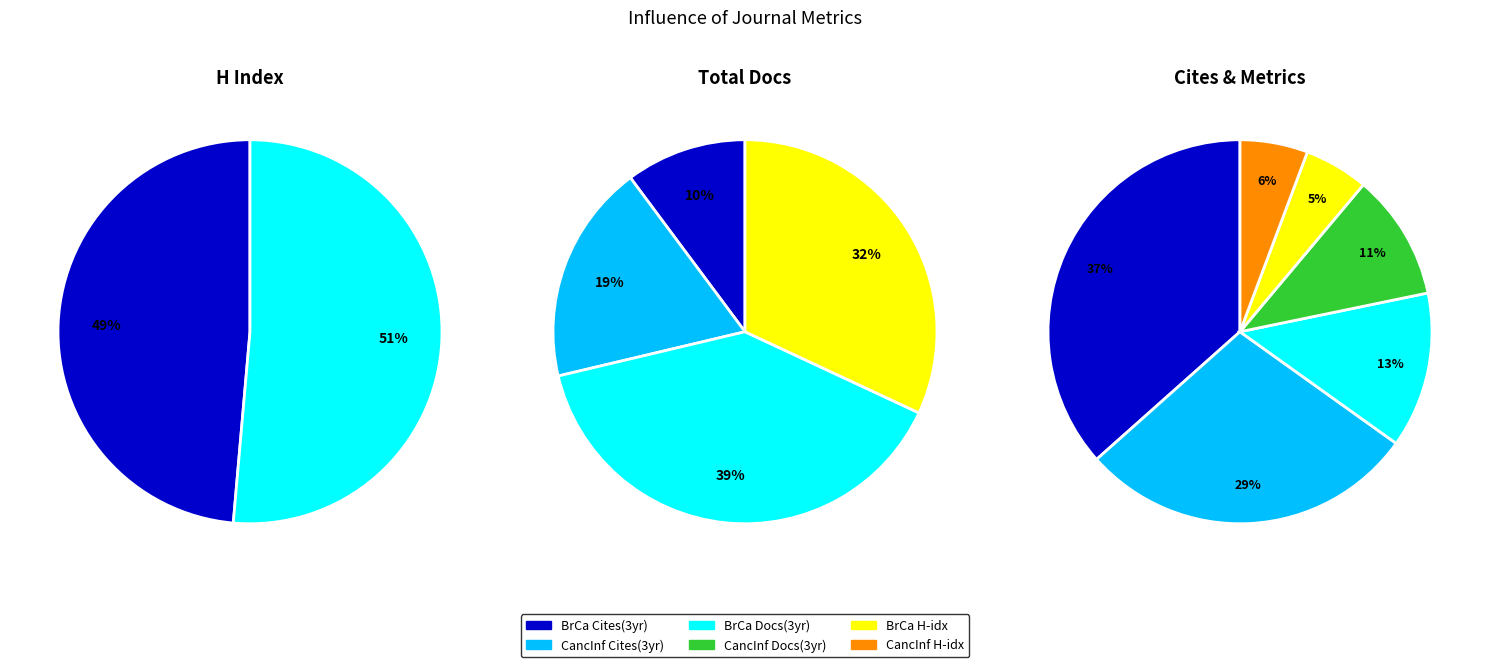

To the nearest percent, what is the average slice percentage?

50%